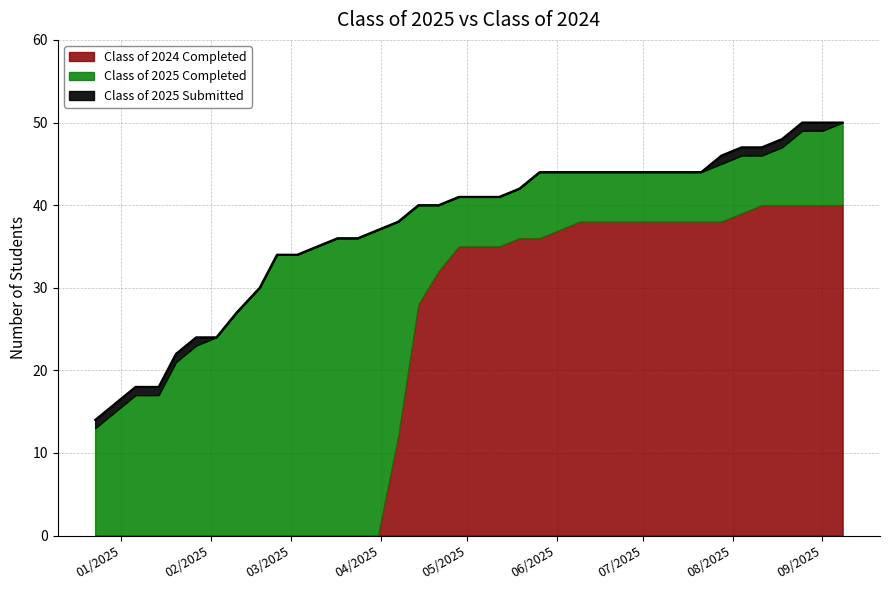

True or false: Class of 2024 Completed and Class of 2025 Completed intersect in this chart.

False